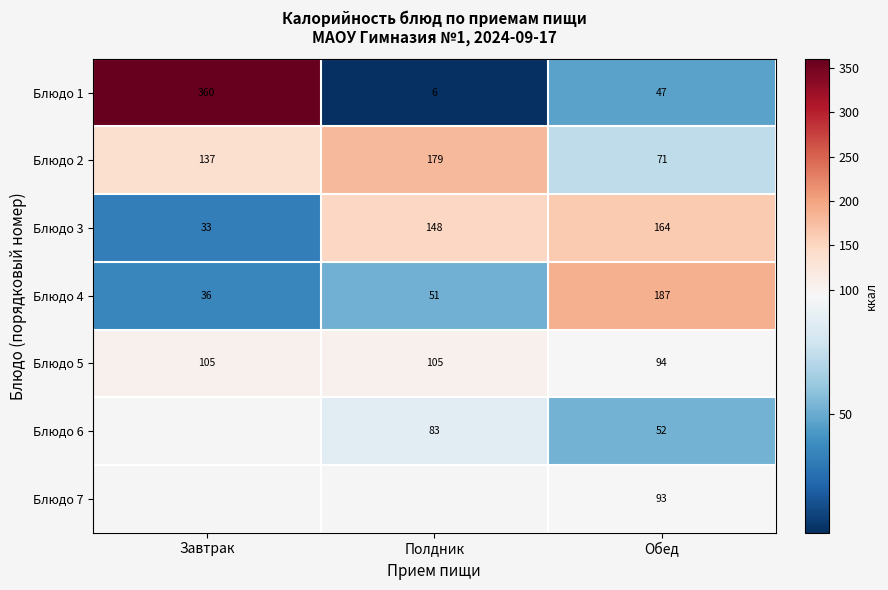

At which label is Блюдо 3 closest to 98?

Полдник